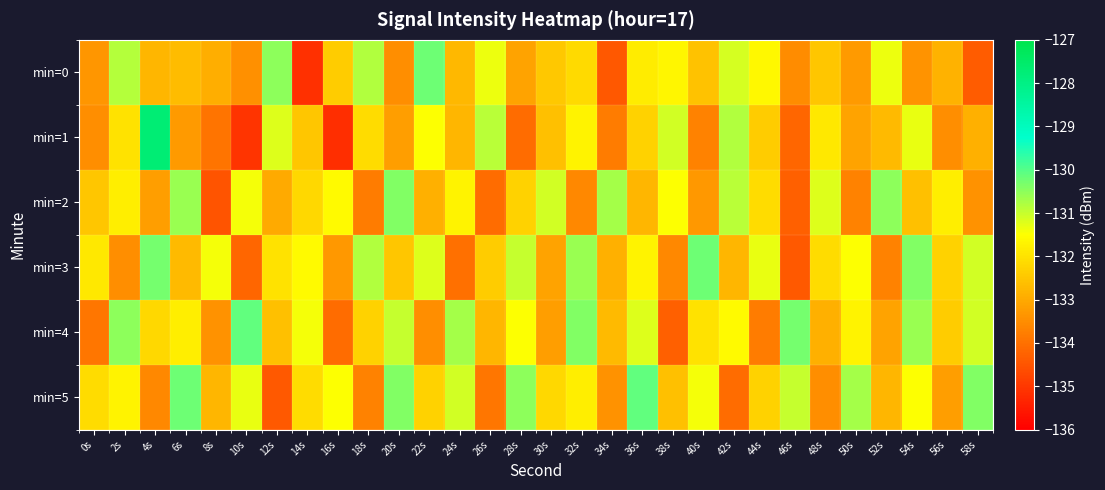

List the series in order of their peak value, highest first.

min=1, min=4, min=5, min=3, min=0, min=2